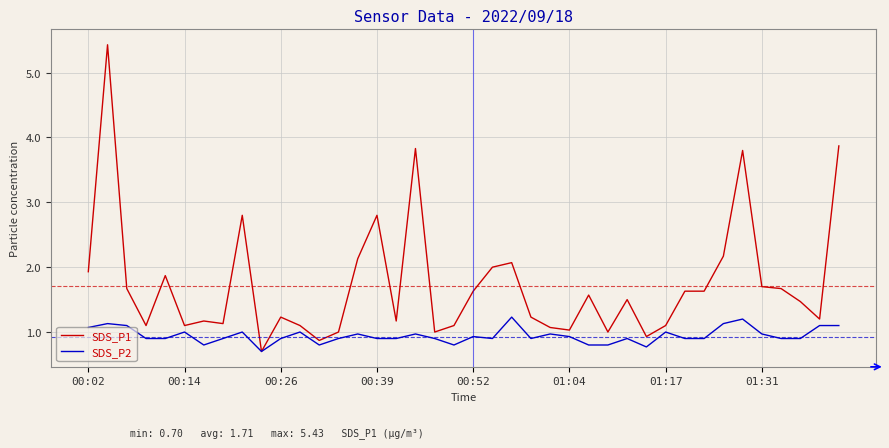

Which series has the widest spread of values?

SDS_P1